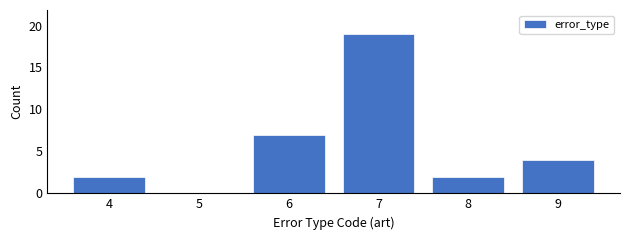

Reading left to right, list all the values displayed in this chart.

4=2	5=0	6=7	7=19	8=2	9=4